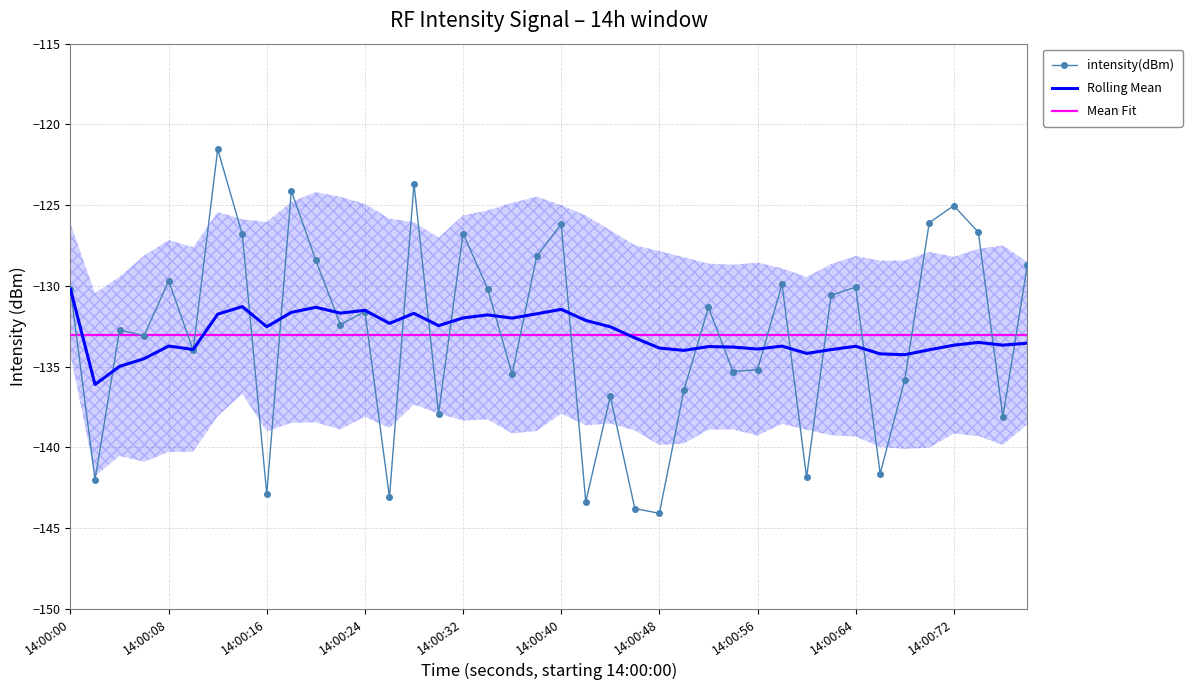

The intensity(dBm) series shows -77.3 at 14:00:40. True or false?

False